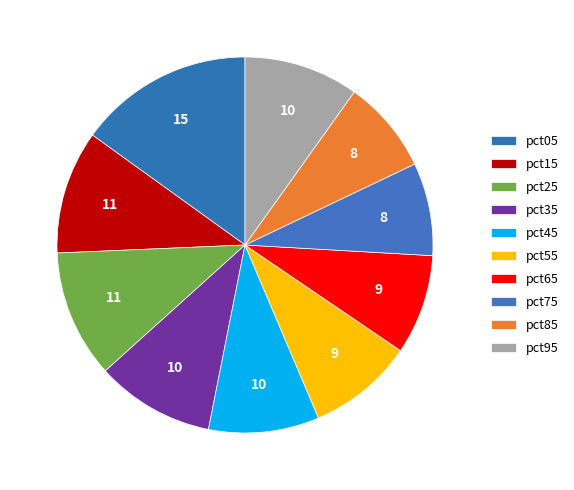

What percentage is the pct75 slice, to the nearest percent?

8%